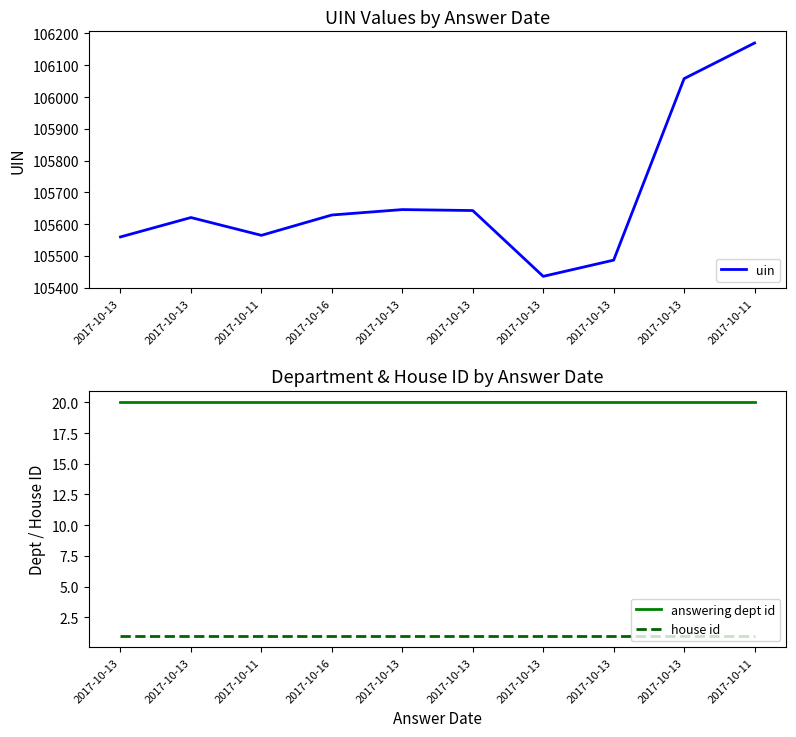

At which category is the sum across all series the highest?

2017-10-11